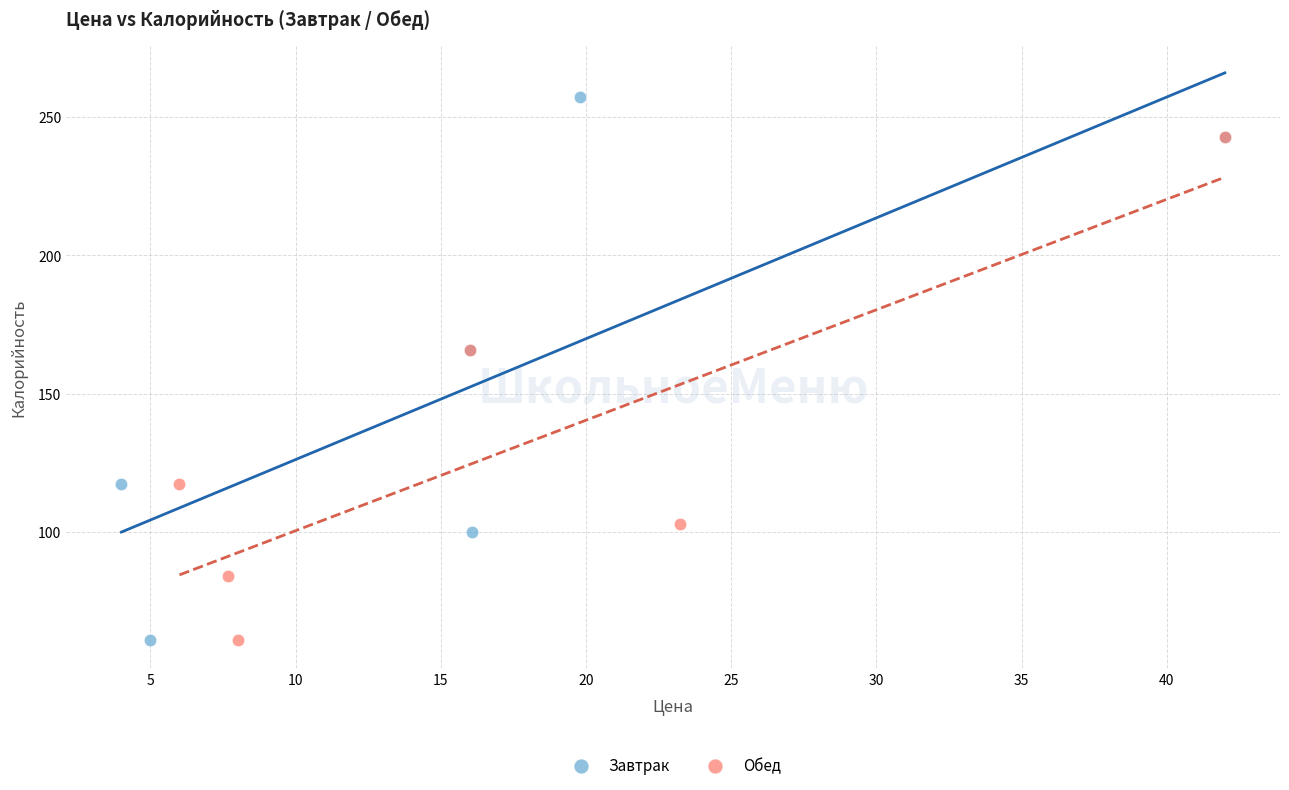

Which series has the widest spread of Y values?

Завтрак